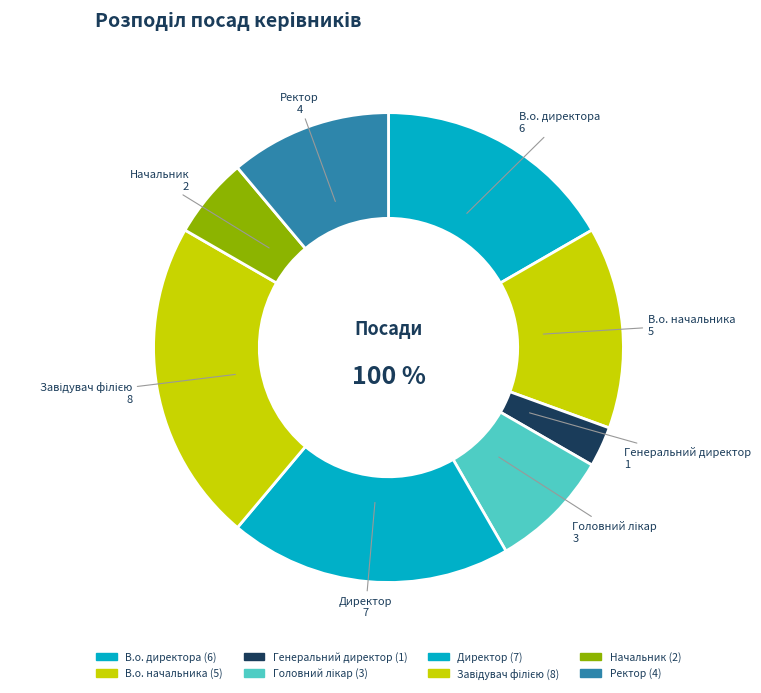

The Начальник slice represents 15% of the pie. True or false?

False